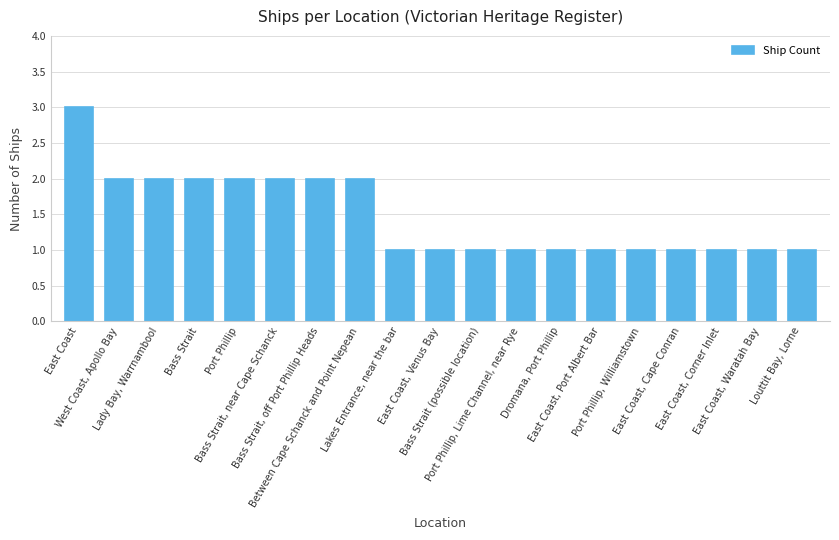

What position from the right is Between Cape Schanck and Point Nepean?

12